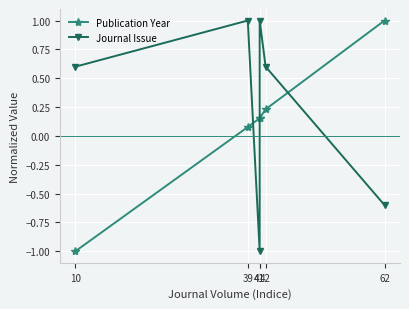

True or false: Publication Year has a value of 0.1 at 39.

True